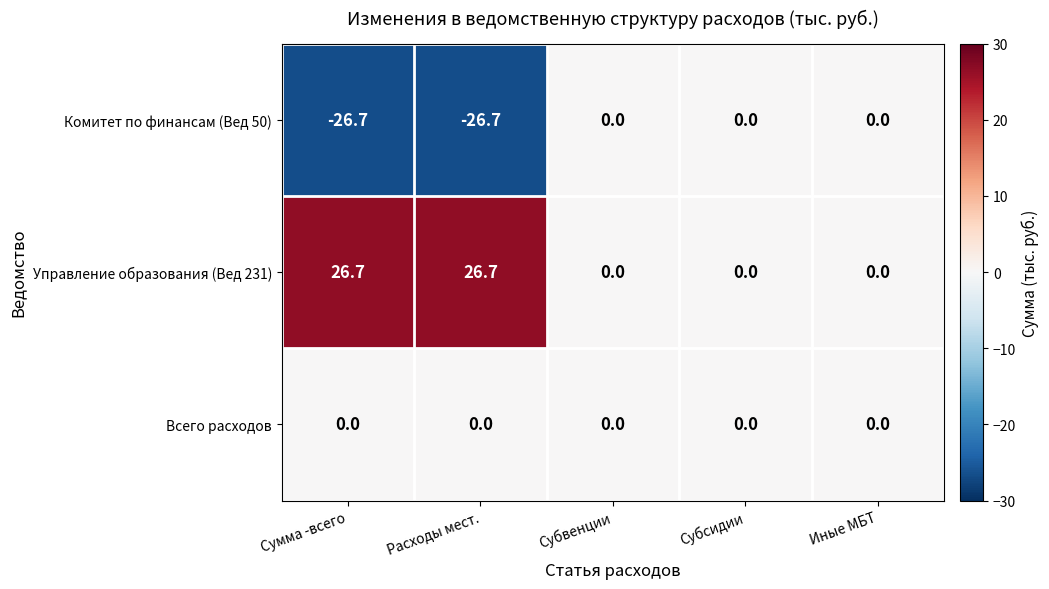

Rank the series at Сумма -всего from highest to lowest value.

Управление образования (Вед 231), Всего расходов, Комитет по финансам (Вед 50)